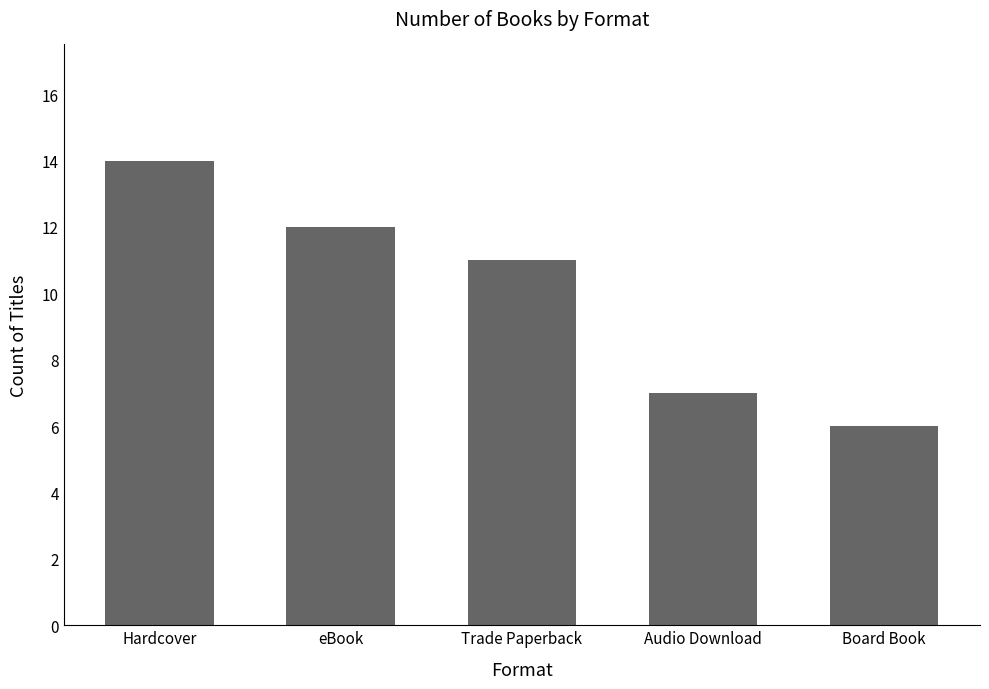

What is the average value?

10